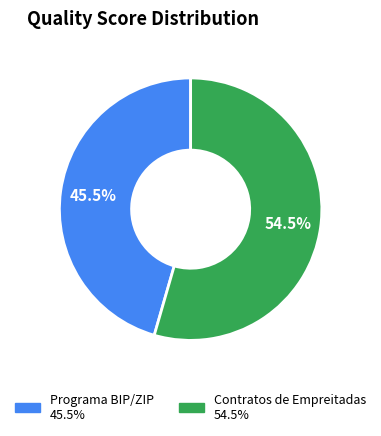

What portion of the pie excludes Programa BIP/ZIP?

54.5%